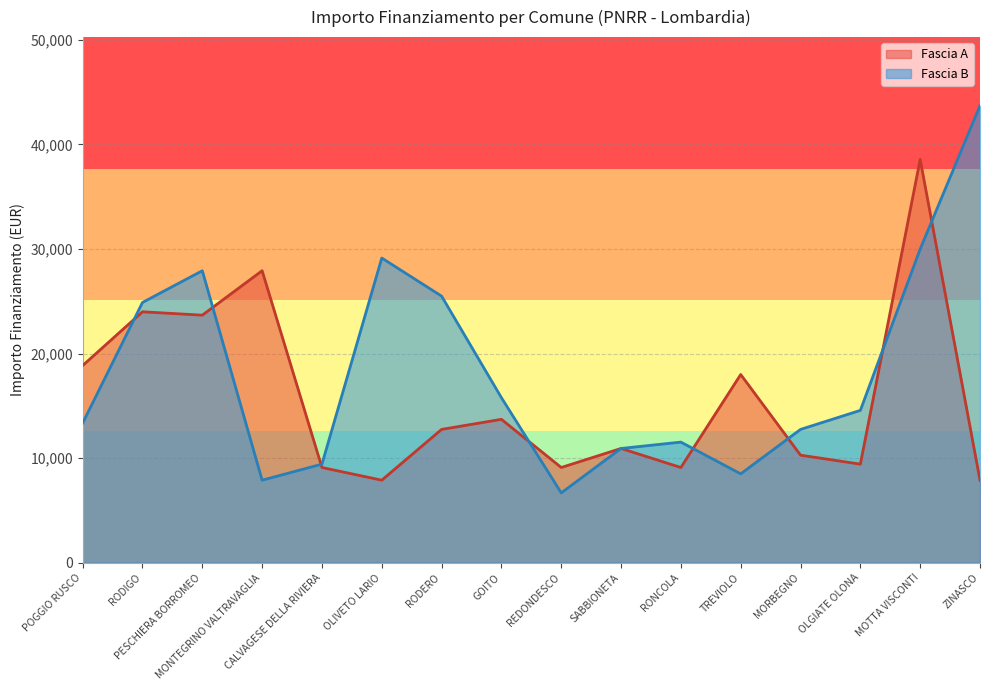

What is the total value across all series at OLIVETO LARIO?

37027